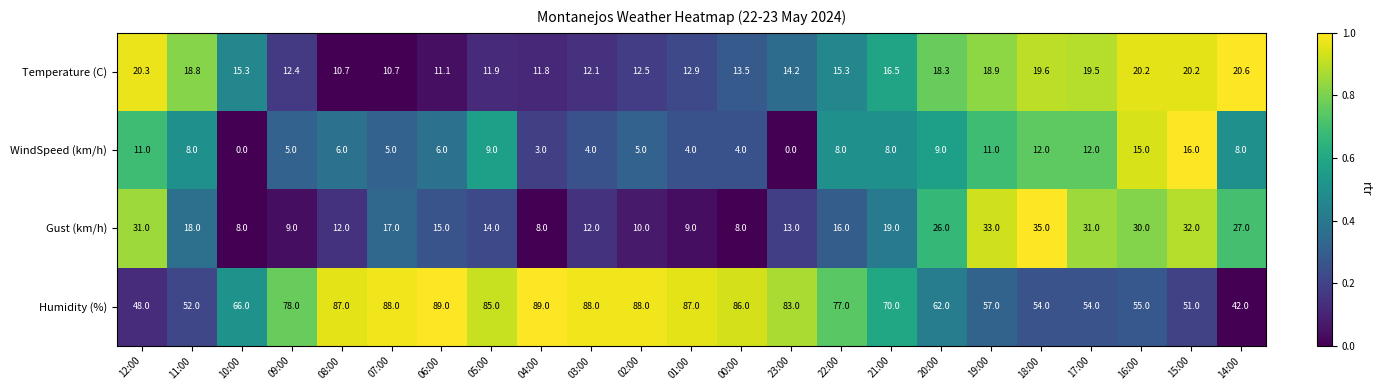

Between 19:00 and 17:00, which series saw the biggest shift?

Humidity (%)